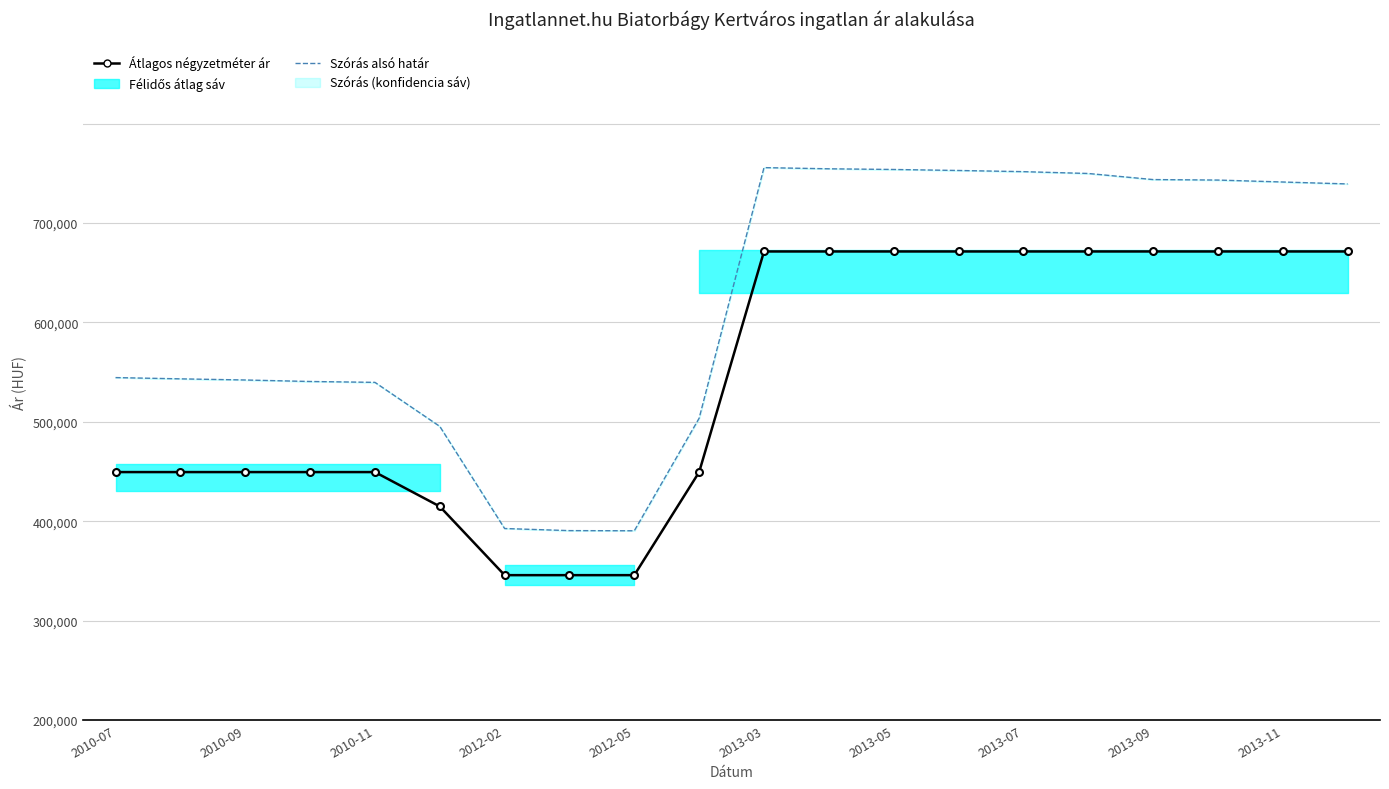

True or false: Átlagos négyzetméter ár has more than 1 points higher than both neighbors.

False